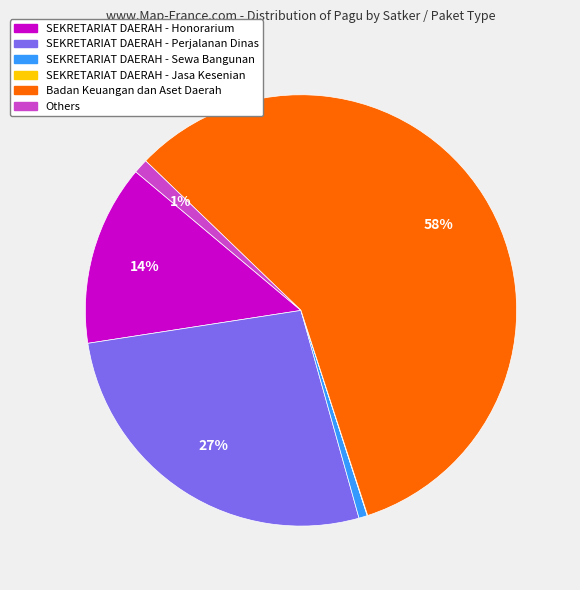

Is the sum of Others and SEKRETARIAT DAERAH - Perjalanan Dinas greater than half?

No